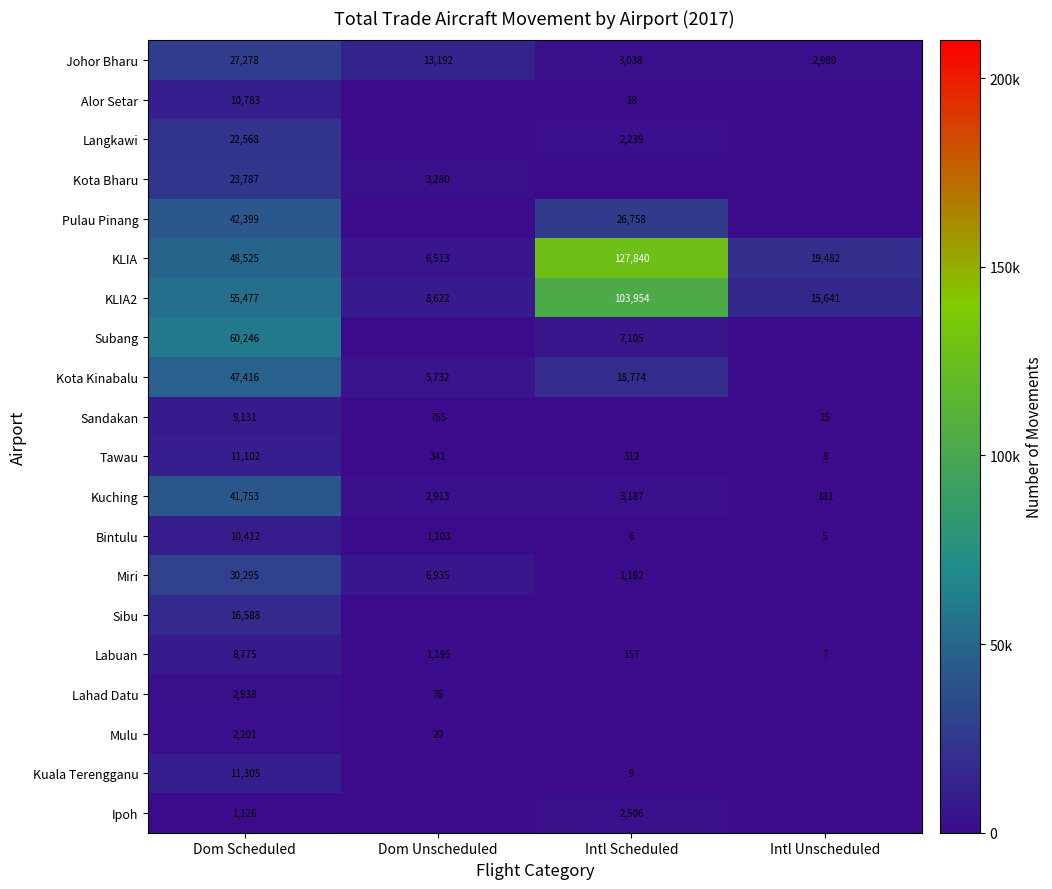

Is the value of Labuan at Dom Scheduled greater than the value of Mulu at Dom Scheduled?

Yes